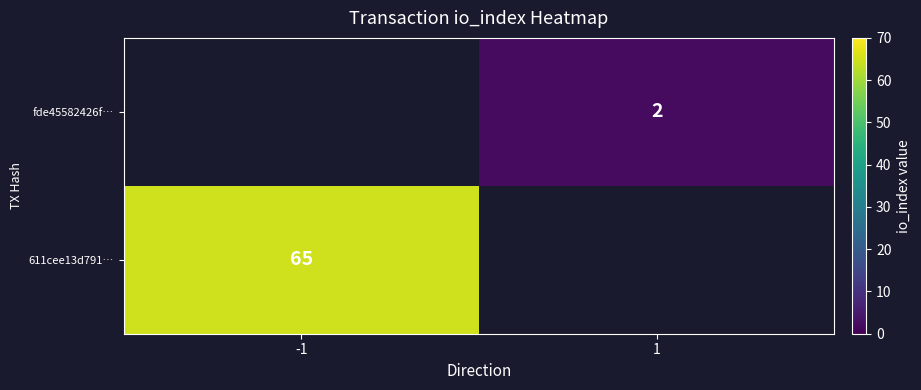

The value of fde45582426f… at 1 is 2. True or false?

True